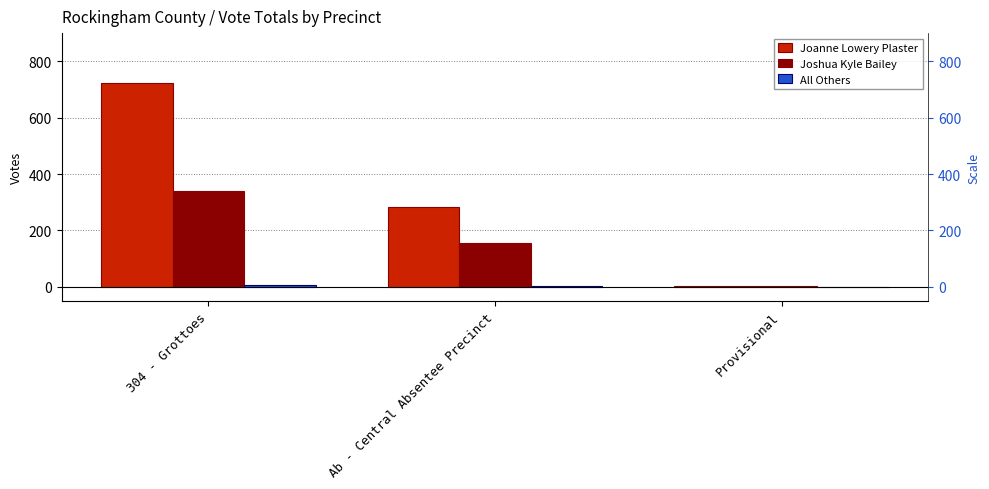

What position from the left is Provisional?

3